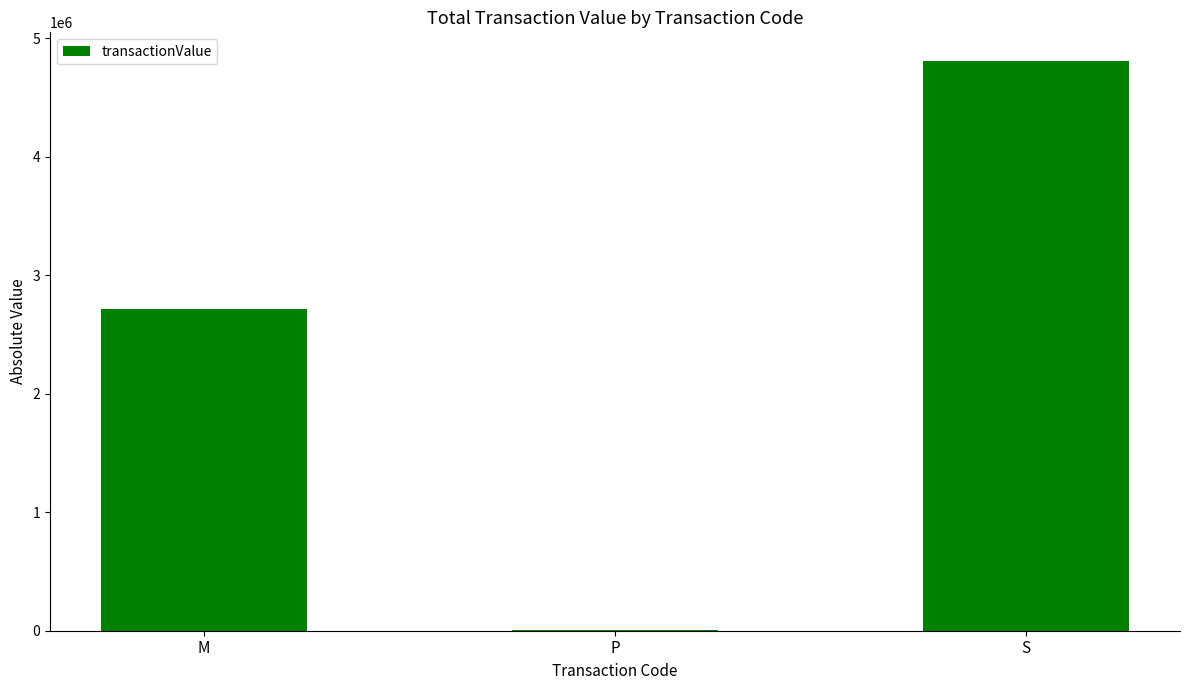

What is the maximum value shown in the chart?

4808462